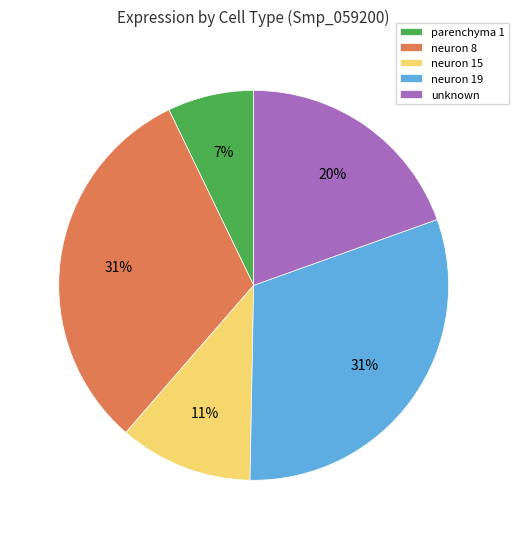

Which has a higher value, neuron 15 or parenchyma 1?

neuron 15